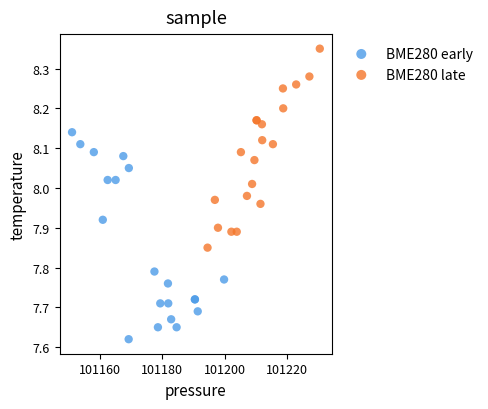

Which series contains the lowest Y value?

BME280 early